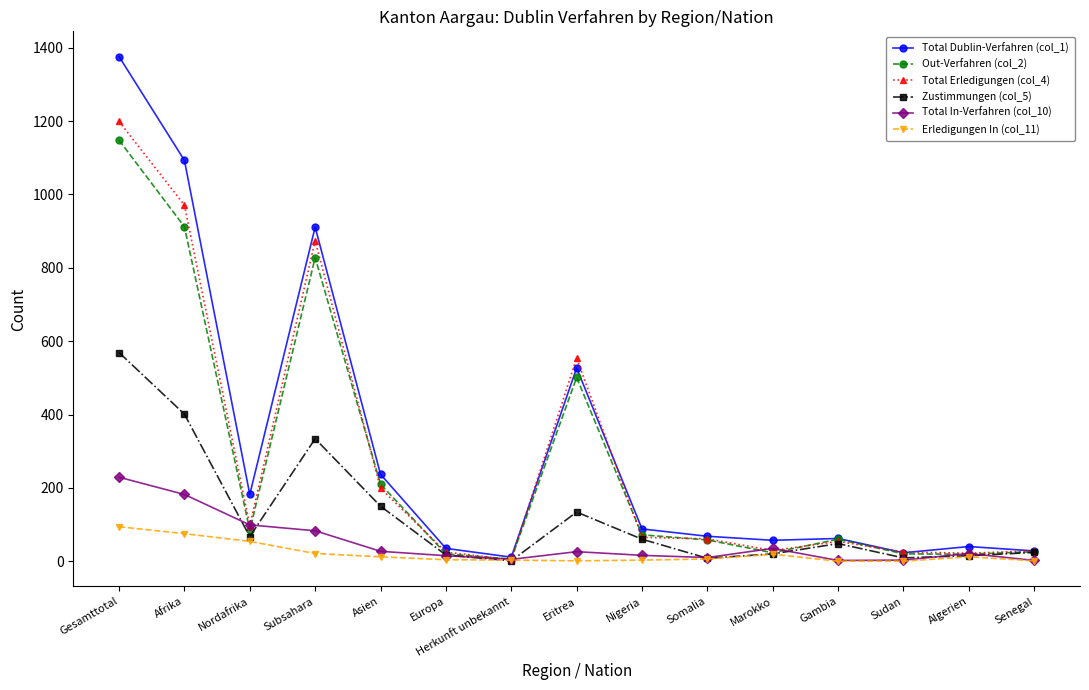

How many lines are shown in the chart?

6